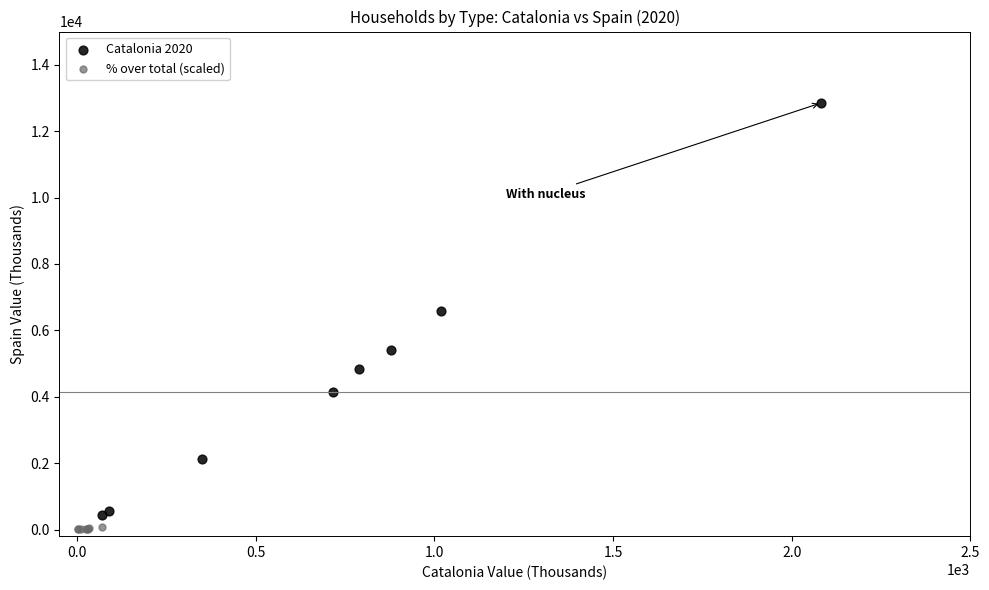

Which series has the largest Y range (max minus min)?

Catalonia 2020